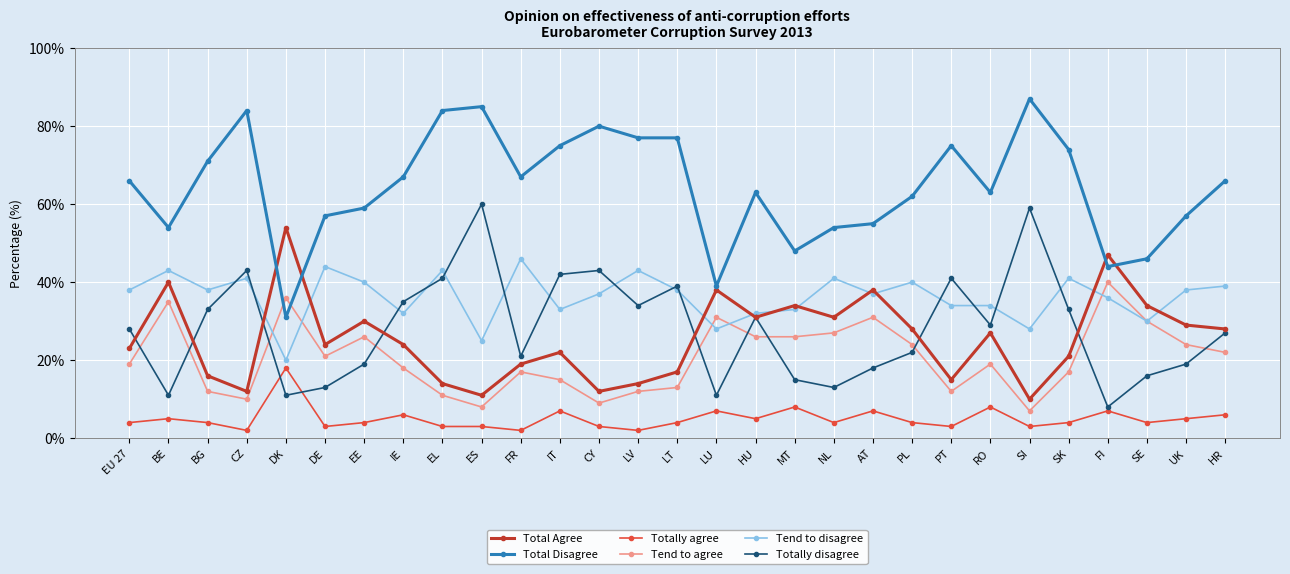

What is the average value of the Tend to agree series?

21